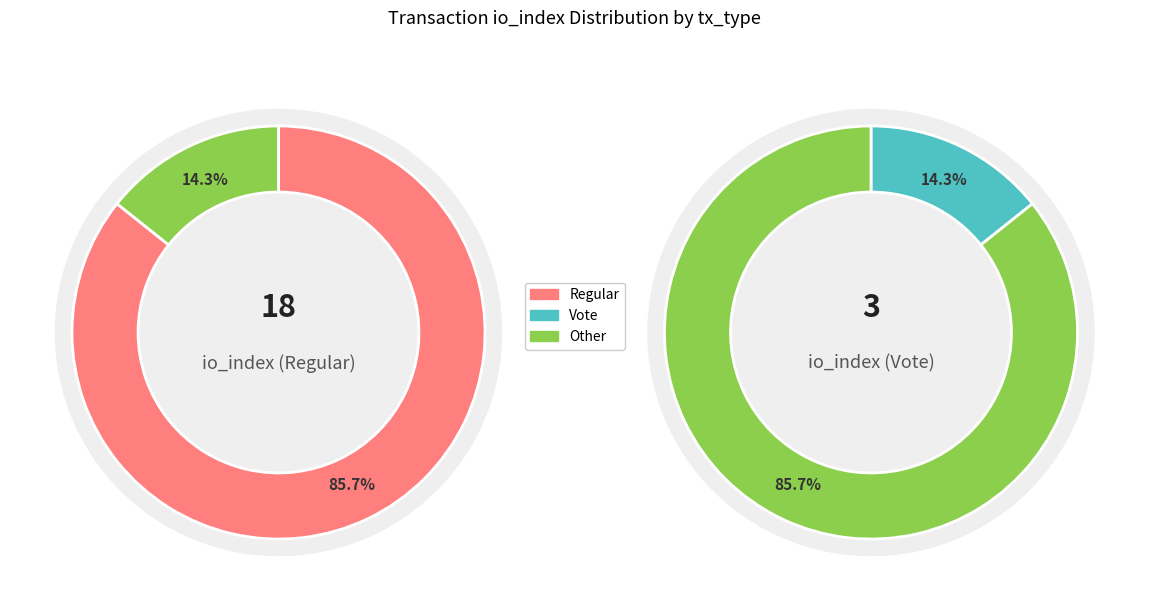

Is there any slice that represents more than half of the pie?

Yes